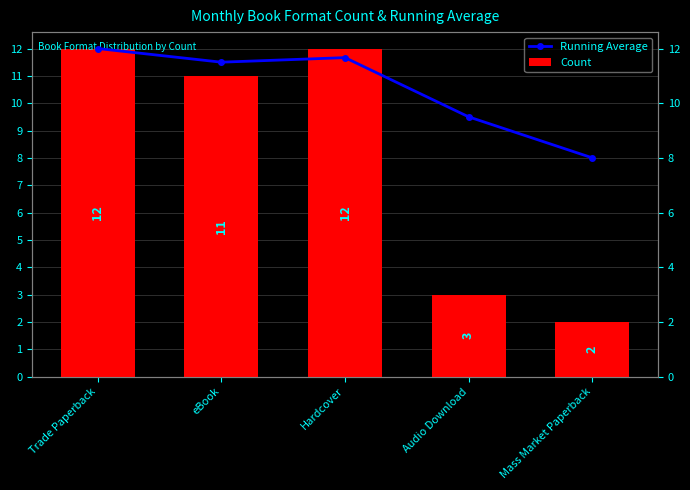

List the labels in order of Count value, smallest first.

Mass Market Paperback, Audio Download, eBook, Trade Paperback, Hardcover